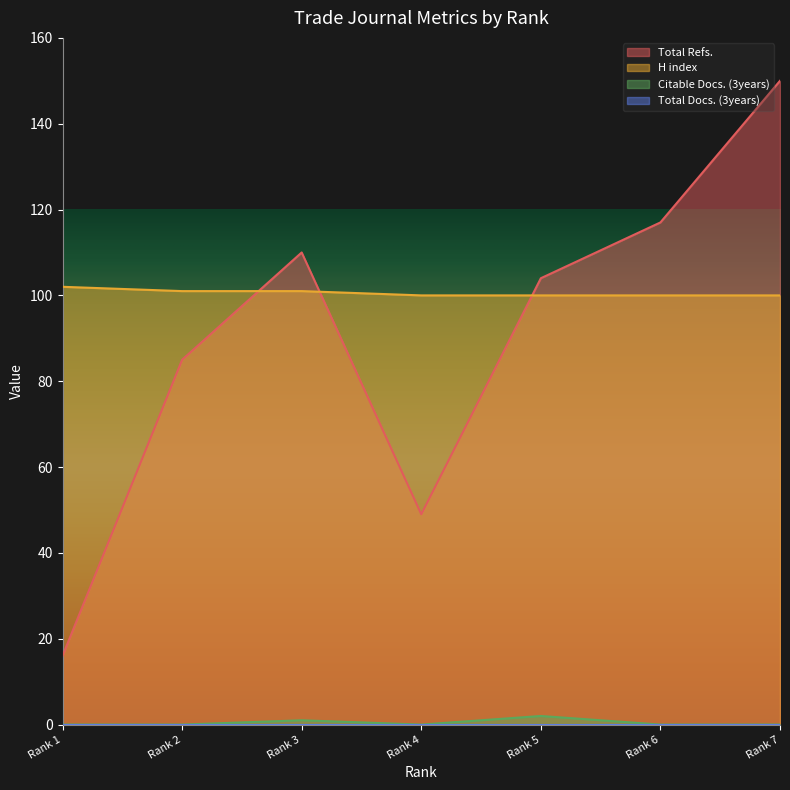

The H index series shows 145 at Rank 4. True or false?

False